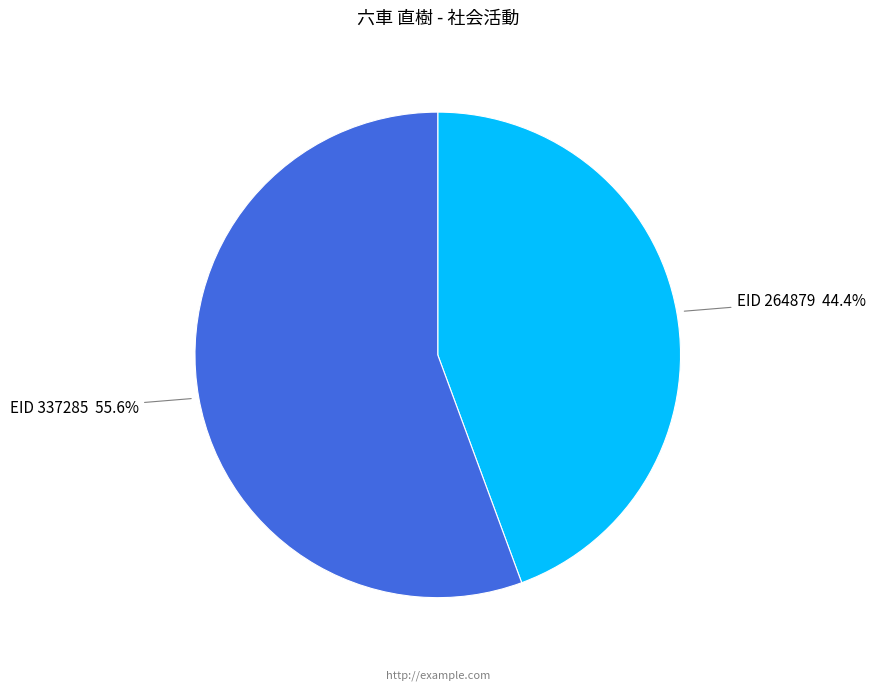

To the nearest percent, what is the difference between the largest and smallest slice percentages?

11%